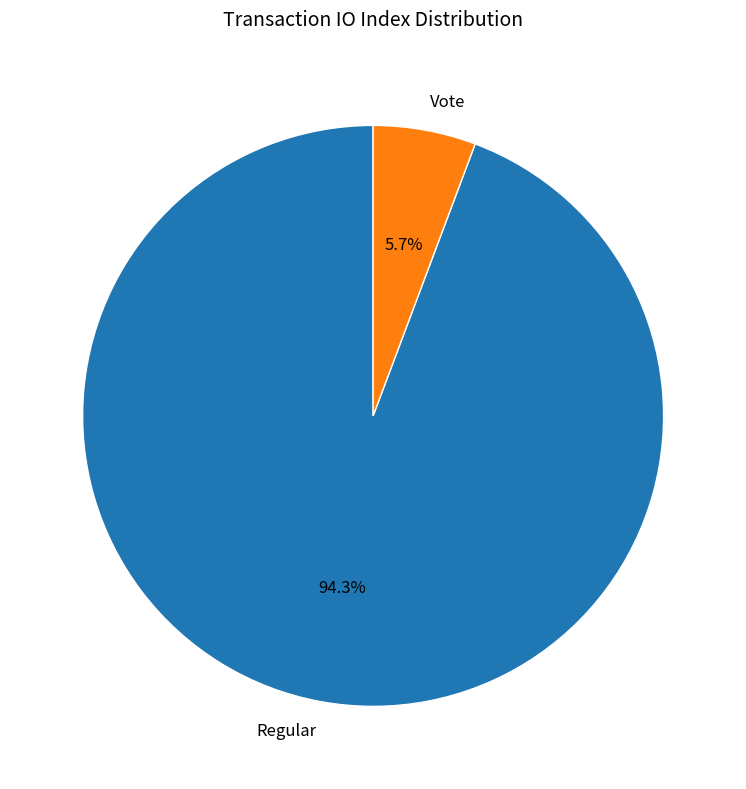

True or false: Regular accounts for 81% of the total.

False